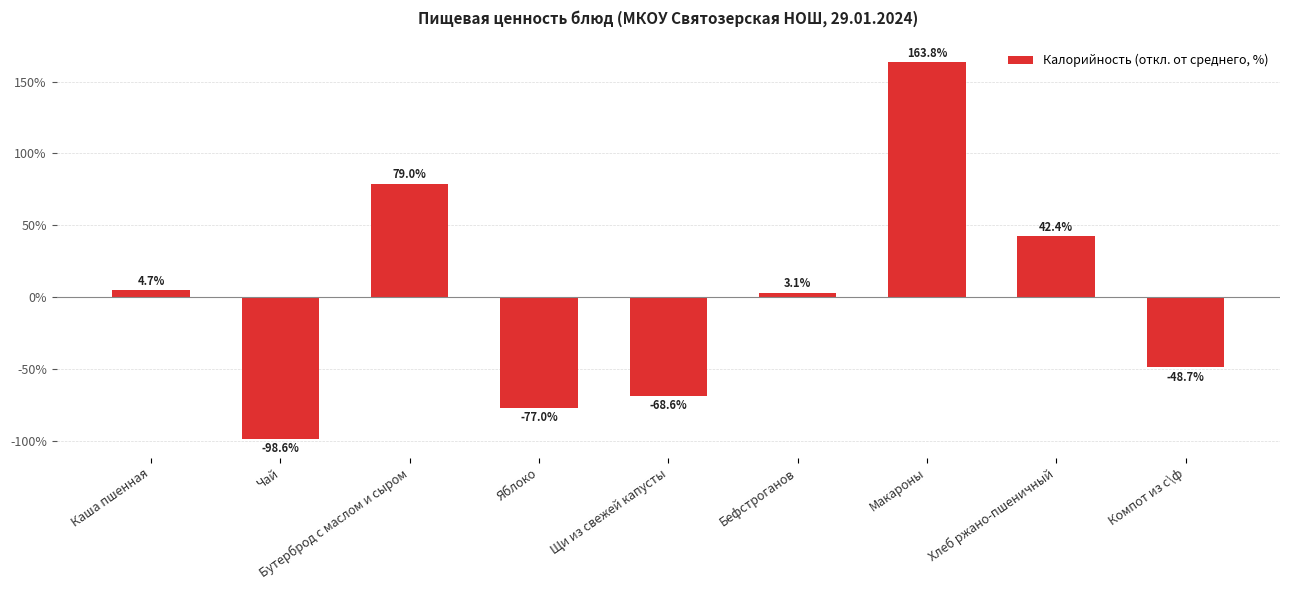

What is the difference between the values at Хлеб ржано-пшеничный and Каша пшенная?

37.7